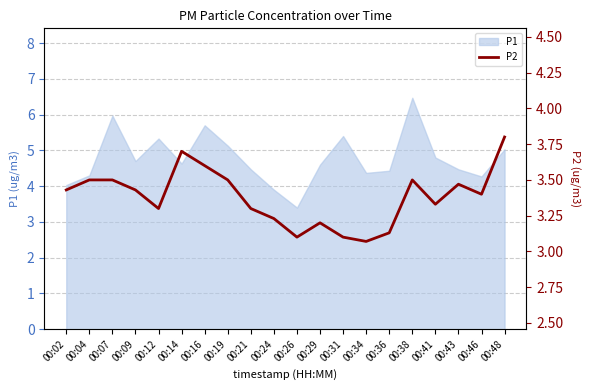

What is the highest value of the P1 series?

6.5